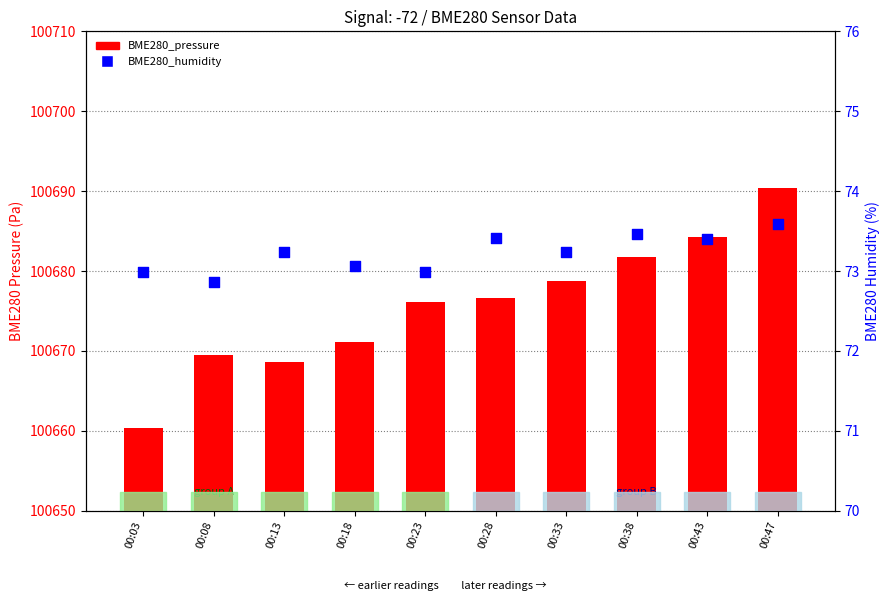

What are all the series names shown in the legend?

BME280_pressure, BME280_humidity